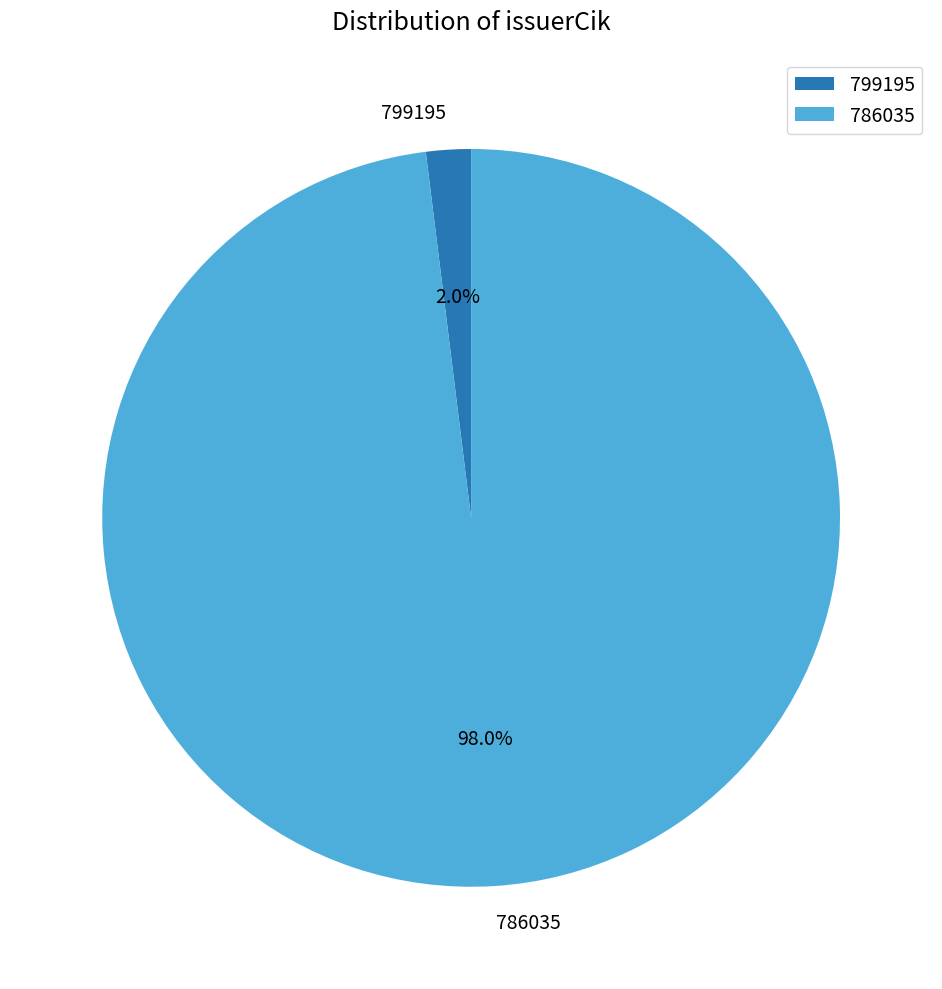

What is the total percentage of 786035 and 799195?

100.0%